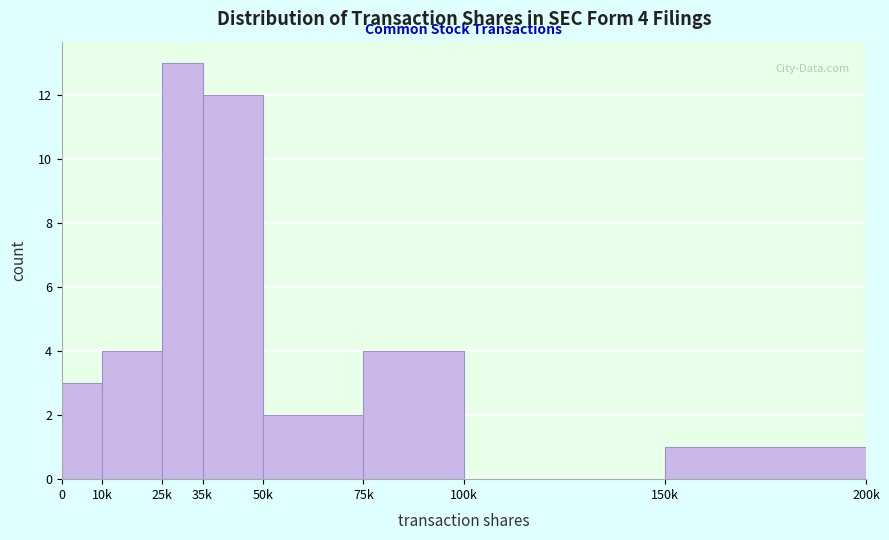

Reading left to right, what are all the values shown in this chart?

0=3	10k=4	25k=13	35k=12	50k=2	75k=4	100k=0	150k=1